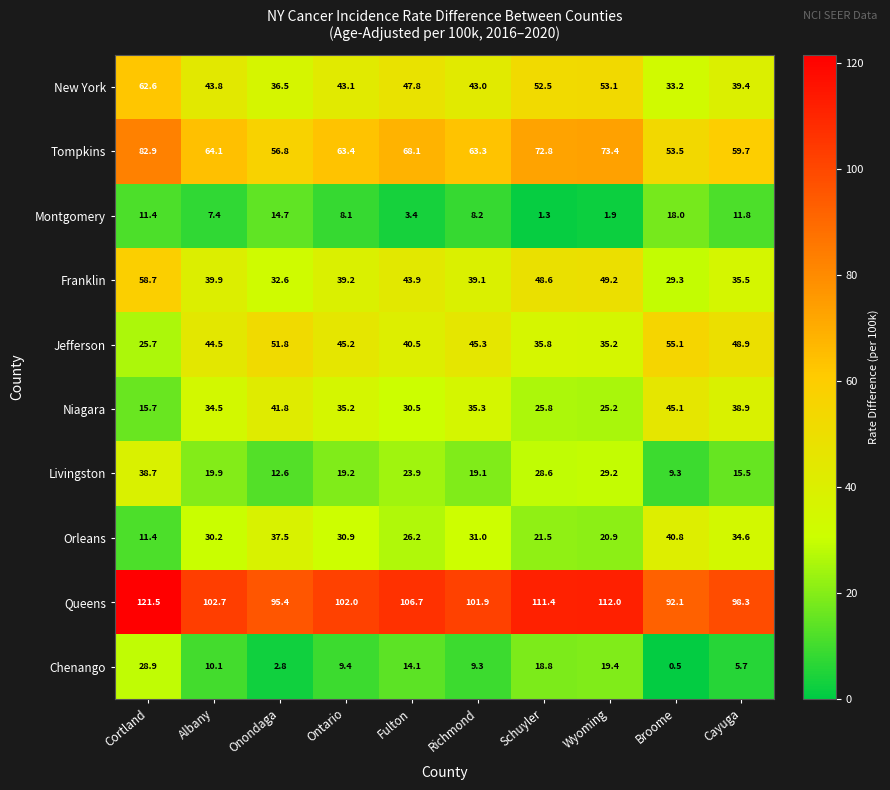

Which category has the lowest value across all series?

Broome